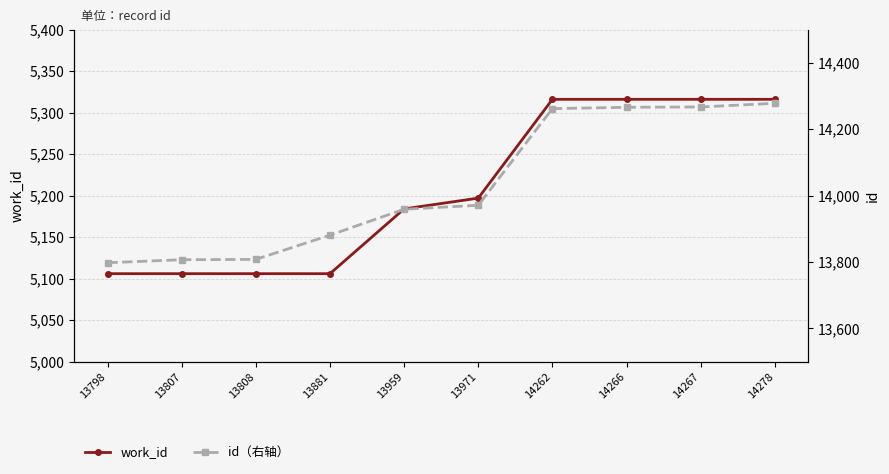

Is the value of id（右轴） at 14267 greater than the value of work_id at 14278?

Yes